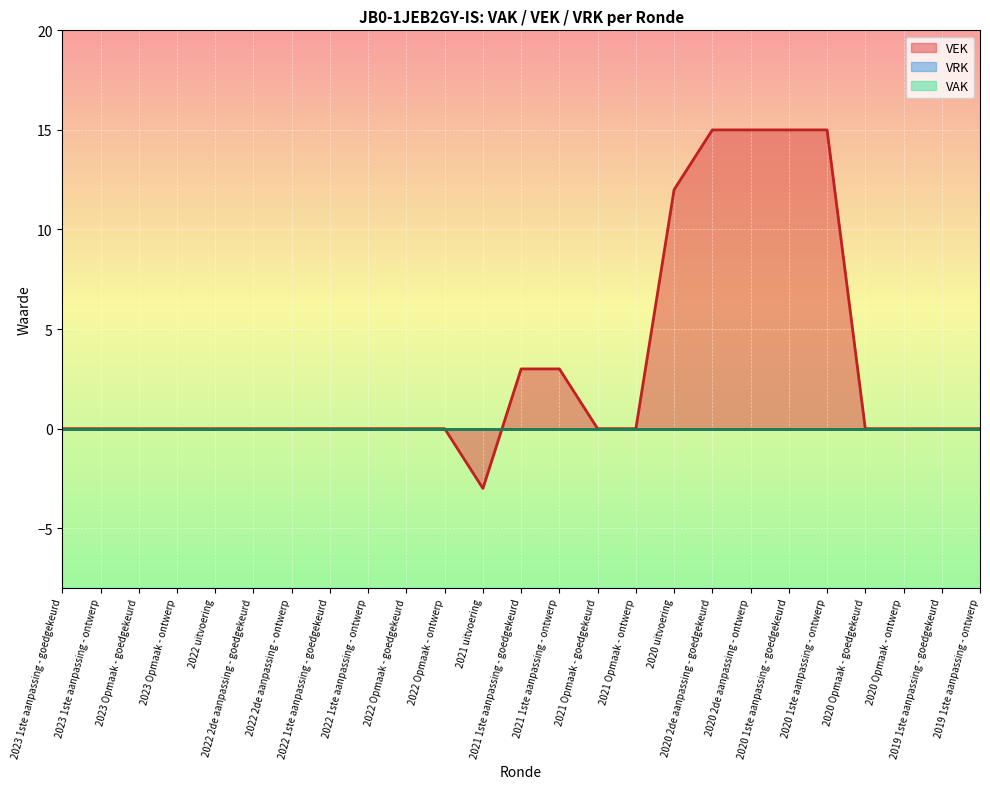

True or false: VEK has a value of -10 at 2022 1ste aanpassing - ontwerp.

False